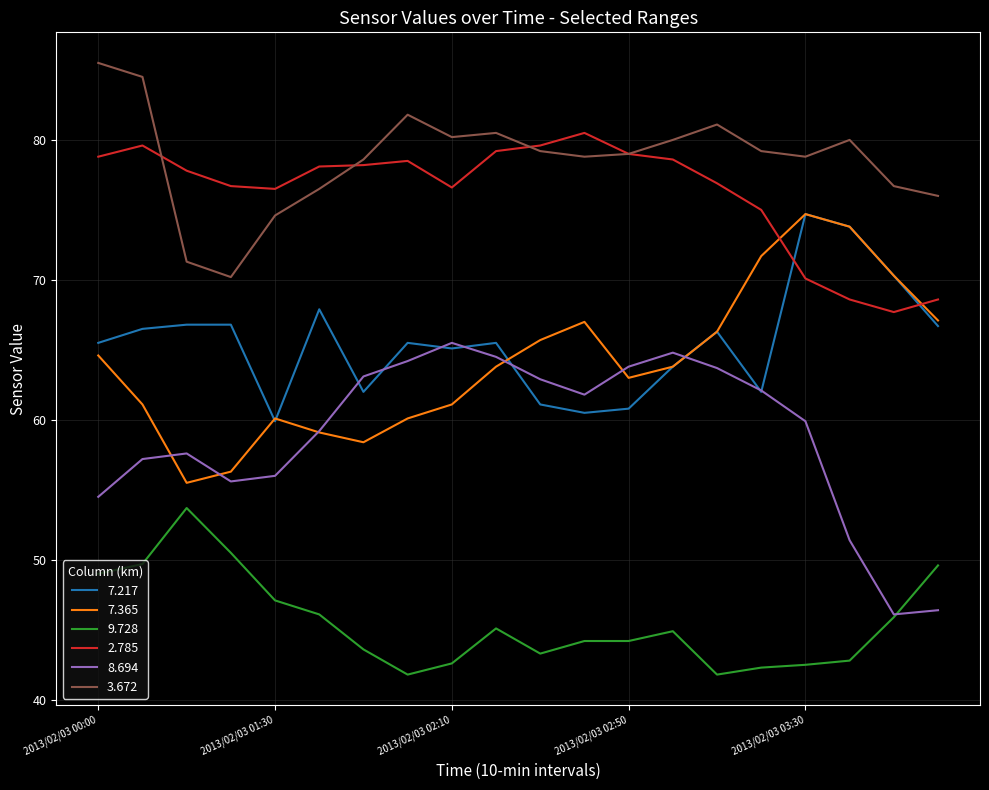

True or false: 3.672 and 9.728 intersect in this chart.

False